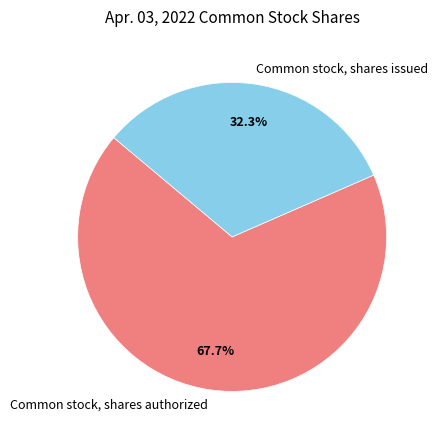

How many segments does this pie chart have?

2